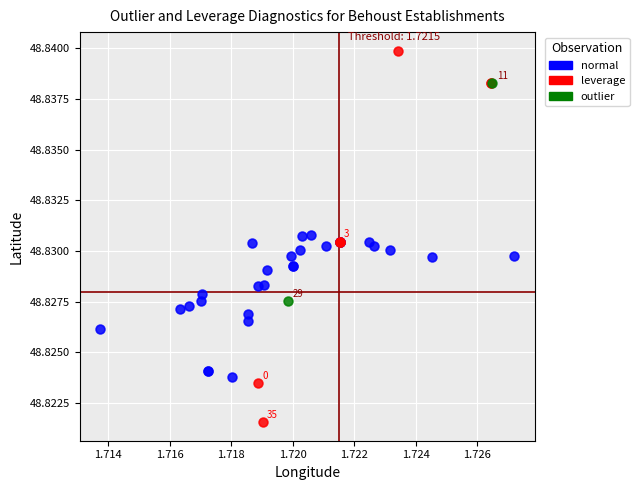

What are all the series names shown in the legend?

normal, leverage, outlier